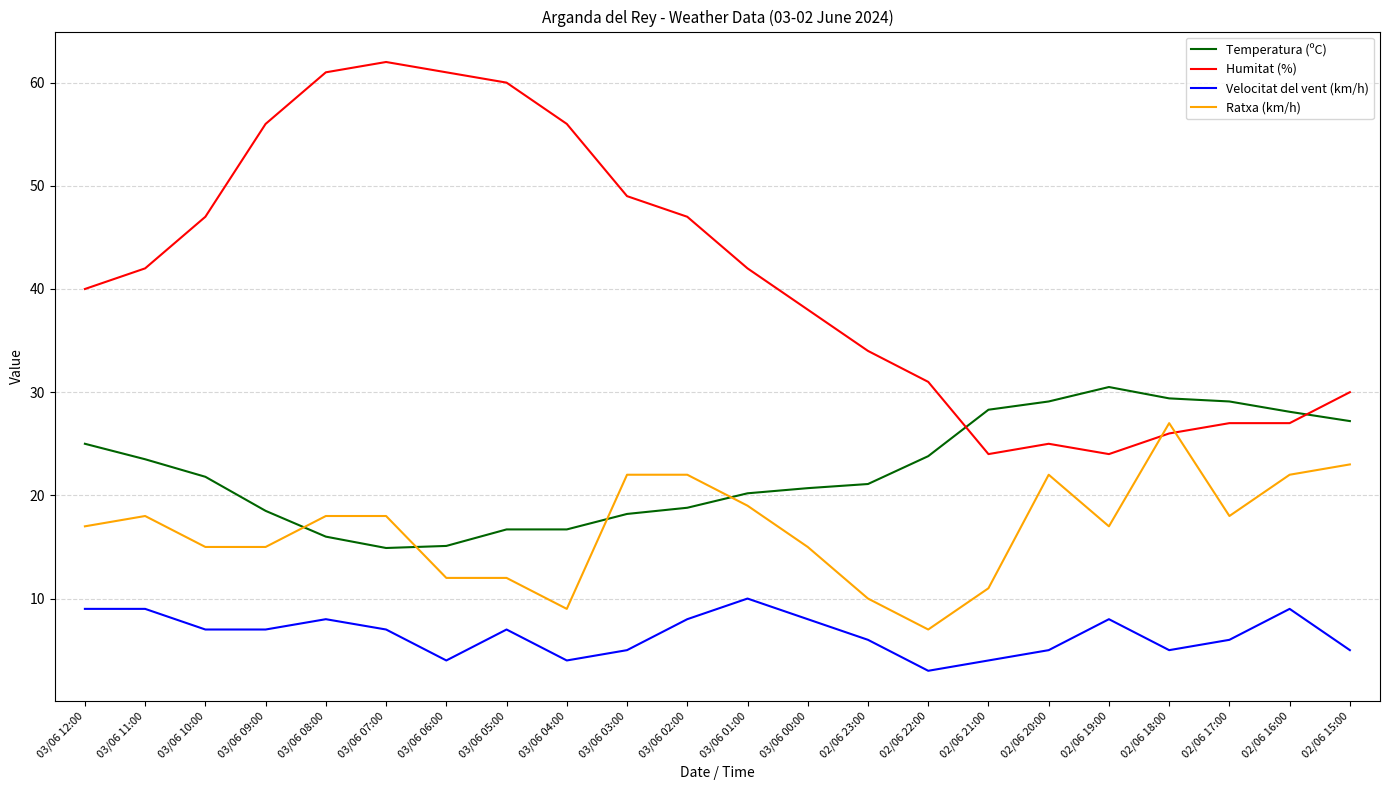

Which series has the largest total across all categories?

Humitat (%)